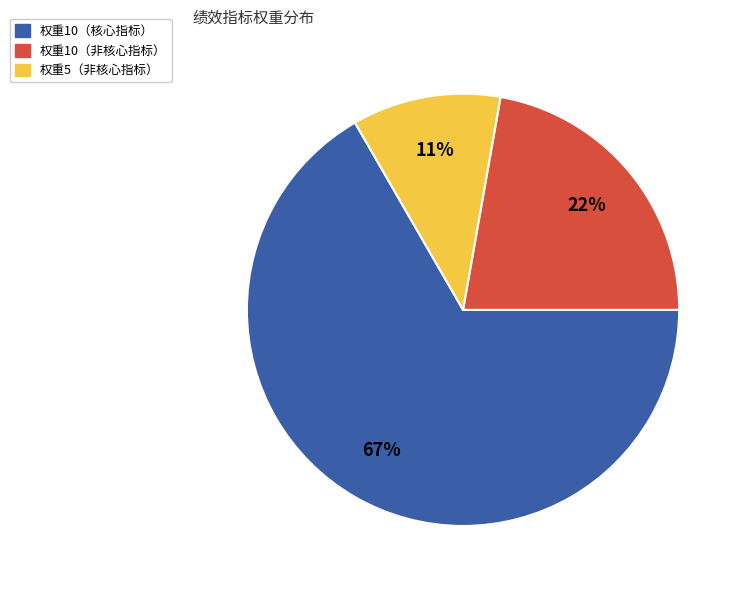

To the nearest percent, what portion does 权重5（非核心指标） represent?

11%